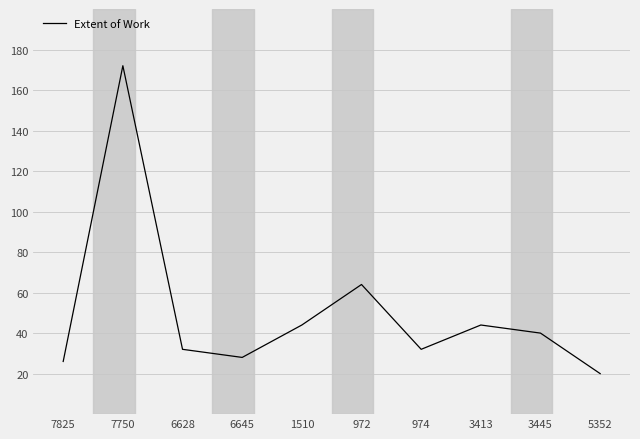

Which label corresponds to the largest value in the chart?

7750